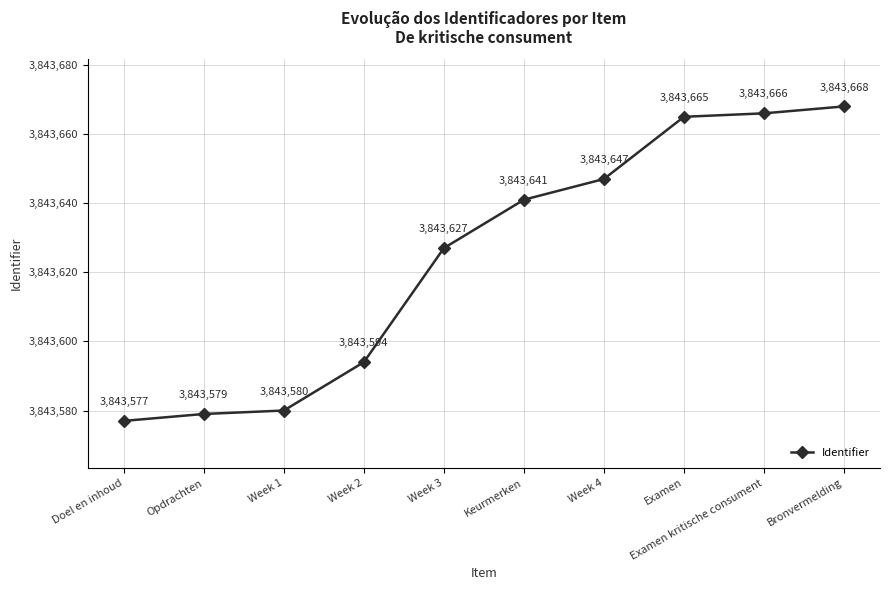

How many lines are shown in the chart?

1